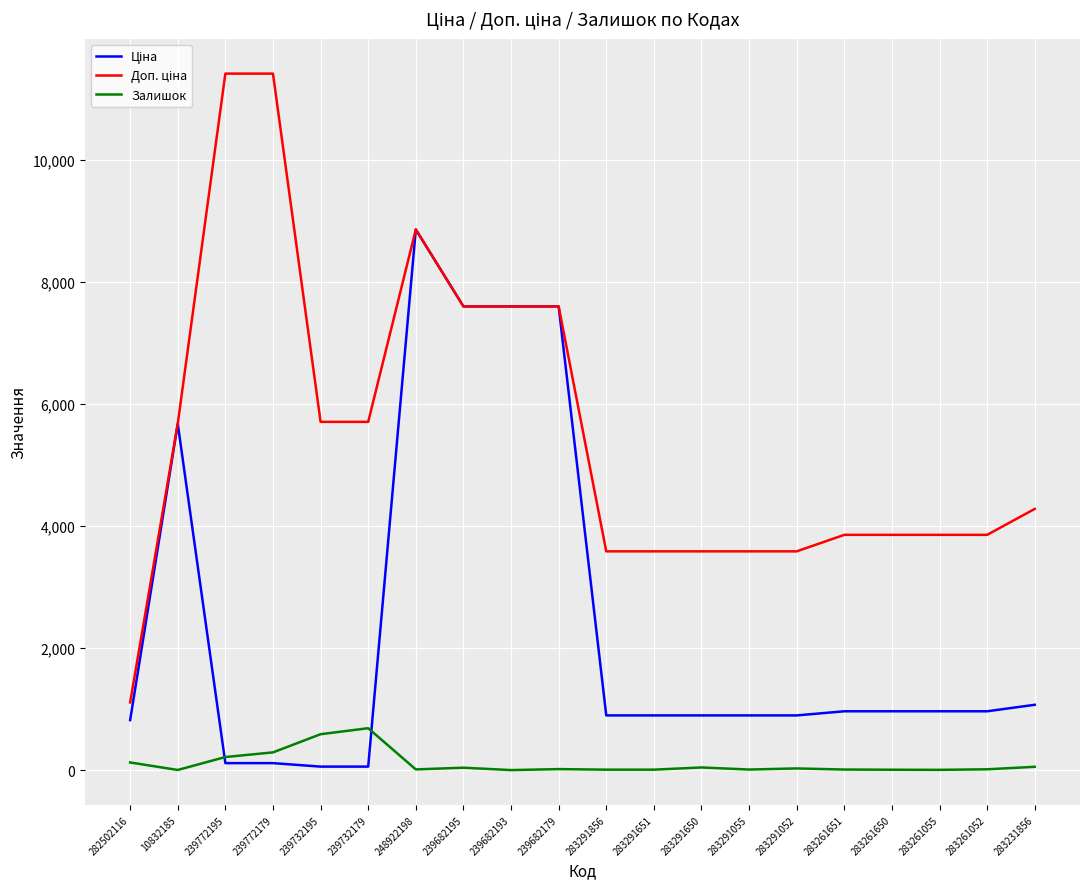

At which category is the sum across all series the highest?

248922198